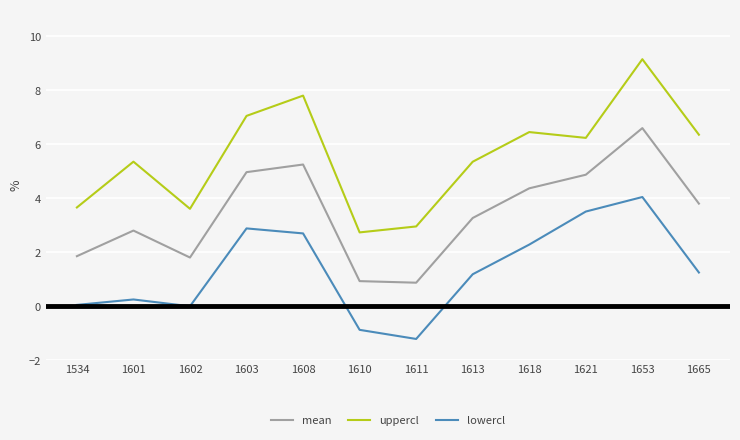

At how many categories does at least one series exceed 1?

12